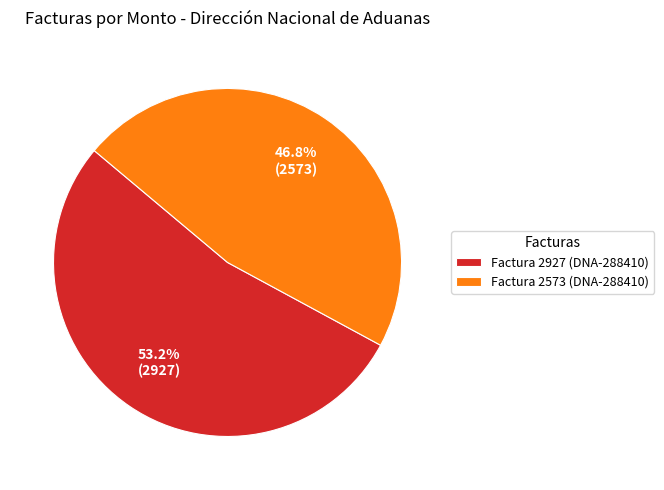

Which category has the biggest portion of the pie?

Factura 2927 (DNA-288410)